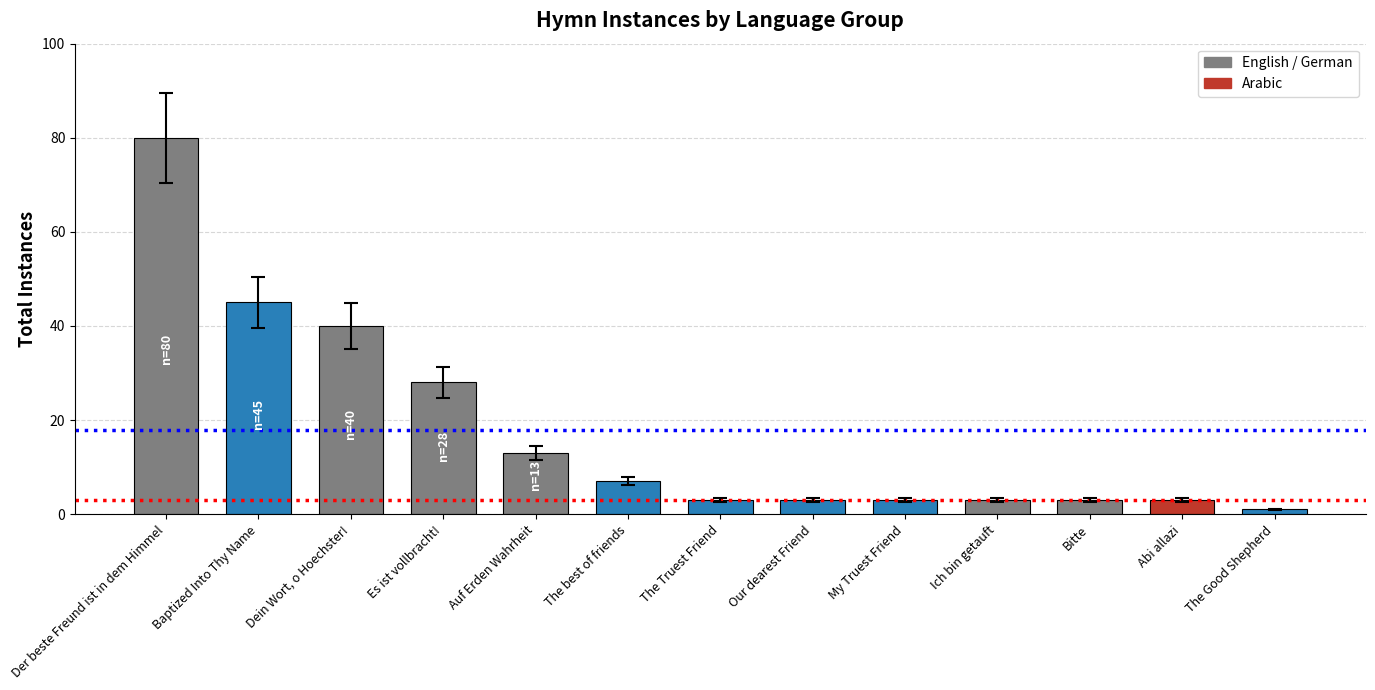

How many series are shown in this chart?

1